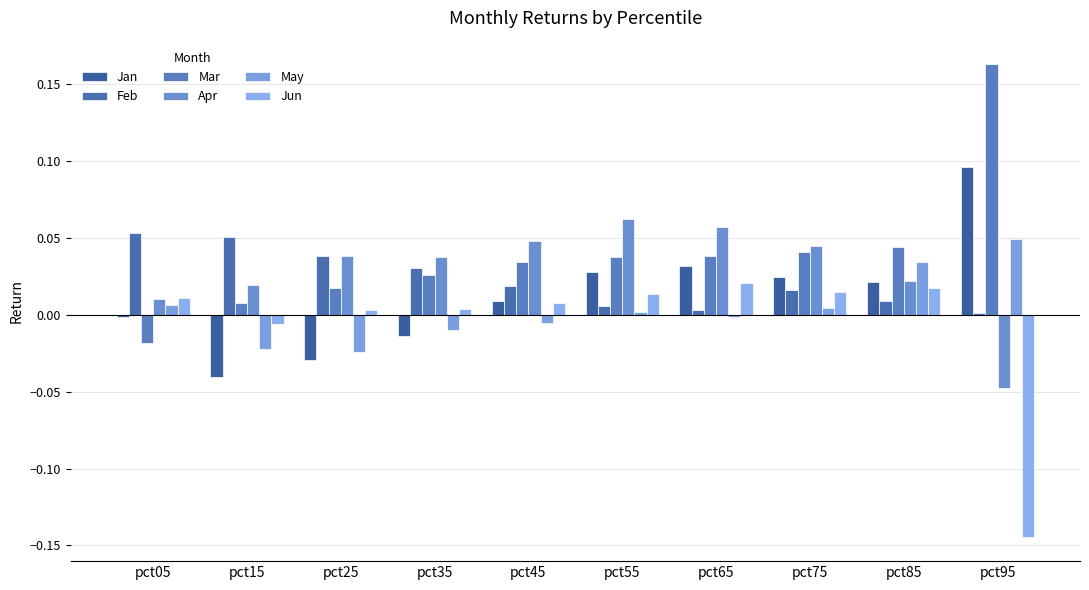

What is the spread (max minus min) of values at pct45?

0.1